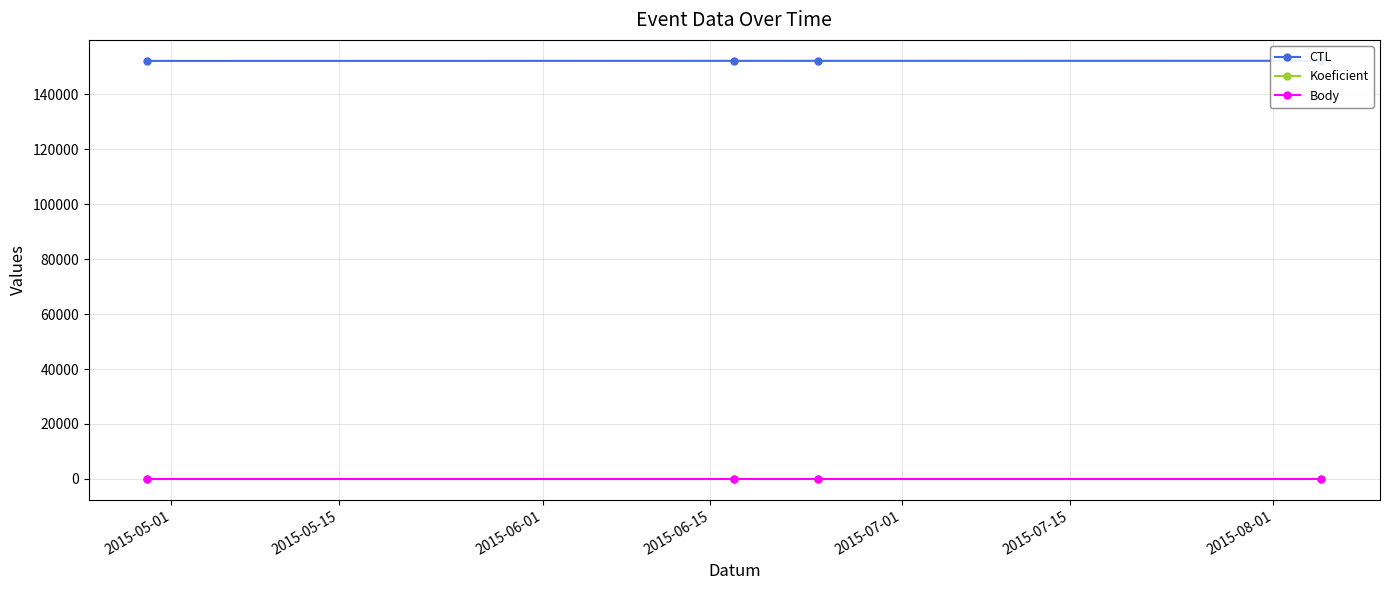

How many data points in CTL are less than 152144?

2